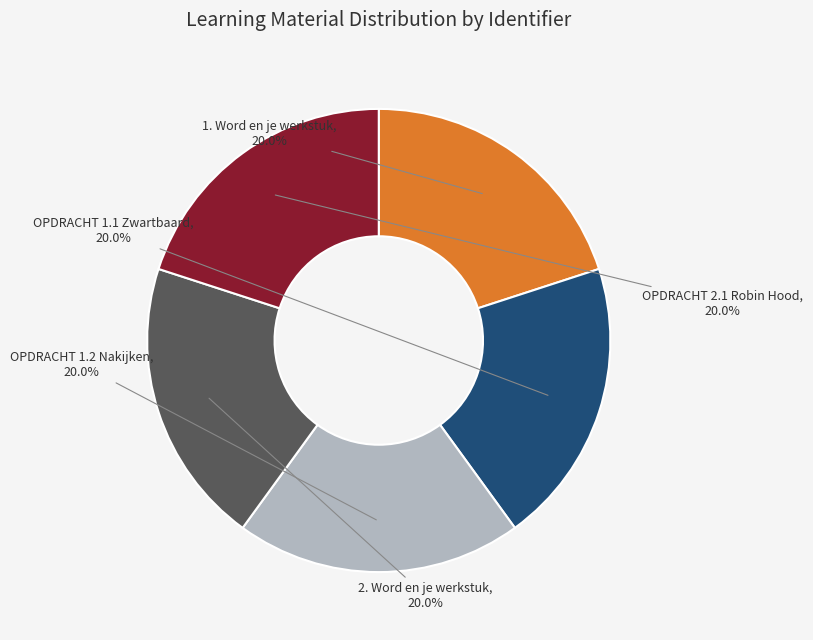

What is the total percentage of 2. Word en je werkstuk and OPDRACHT 1.2 Nakijken?

40.0%